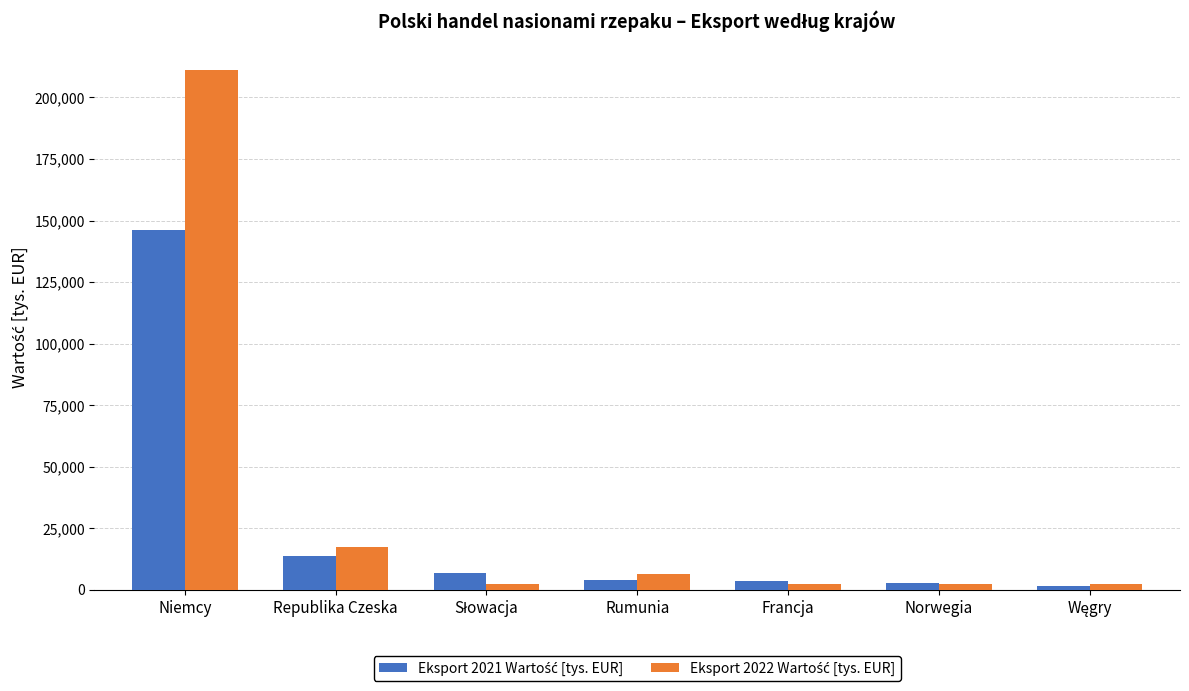

What is the greatest value displayed?

211090.4